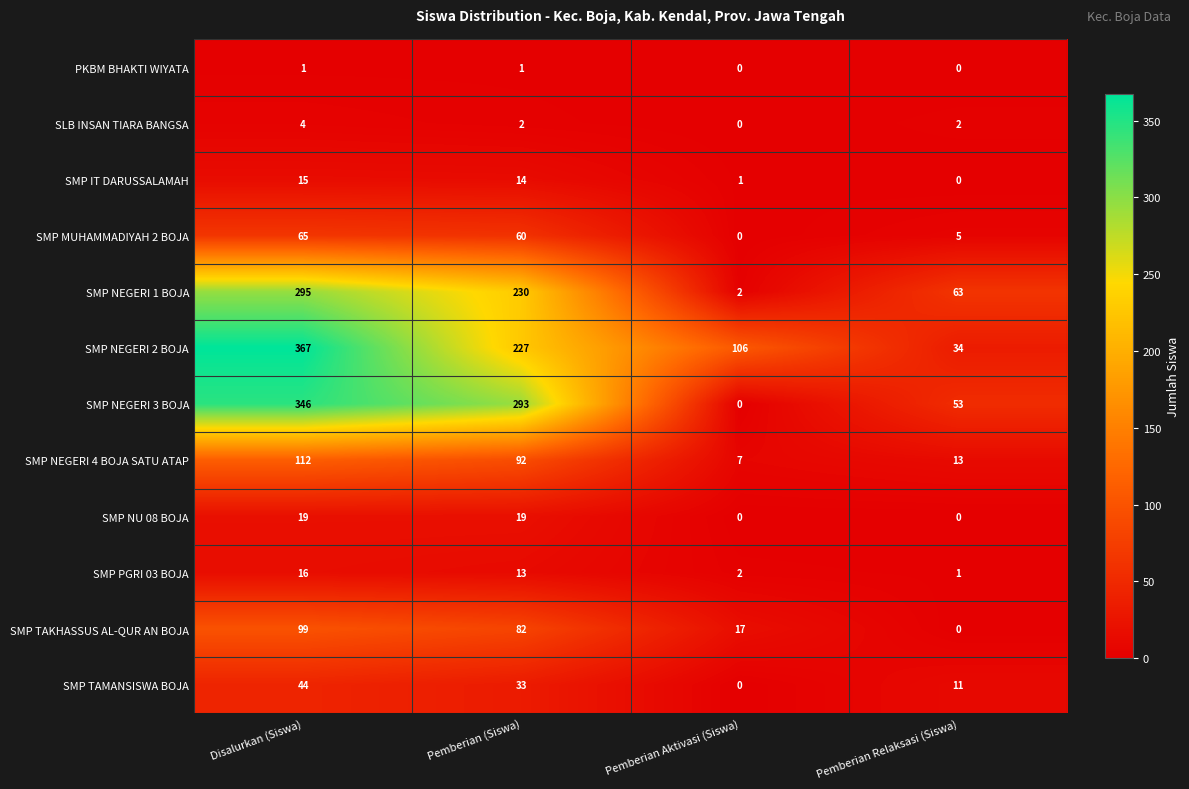

At which category is the sum across all series the highest?

Disalurkan (Siswa)